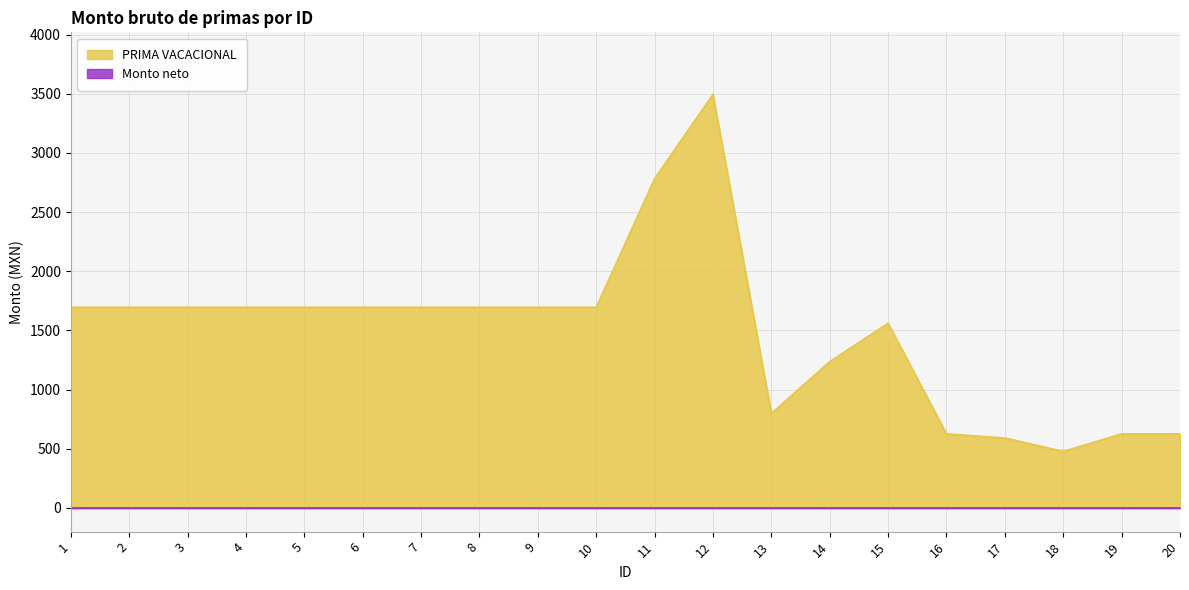

Does the chart display data point markers on the line(s)?

No